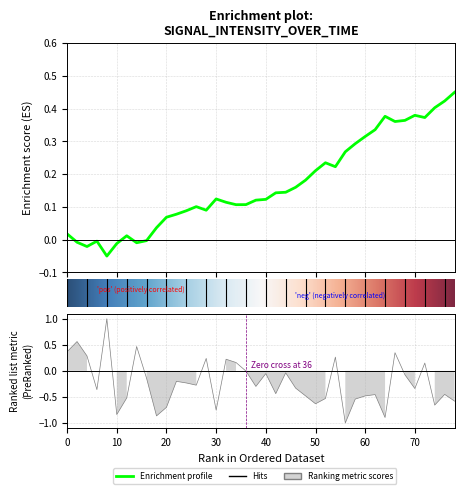

How many interior local valleys (lower than both neighbors) does the data have?

12